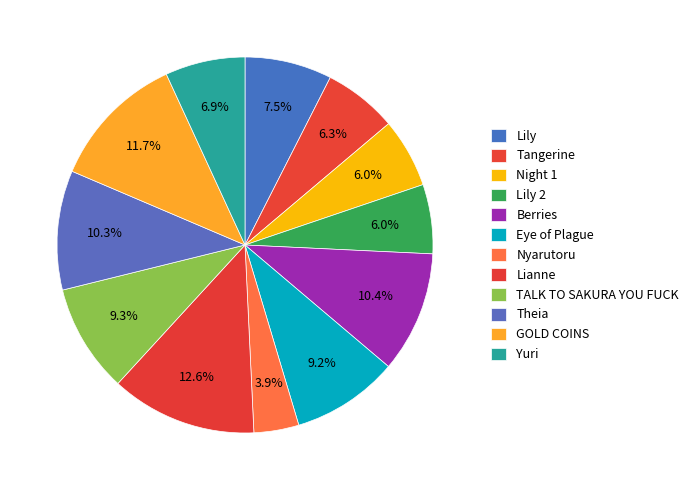

Which category has the biggest portion of the pie?

Lianne